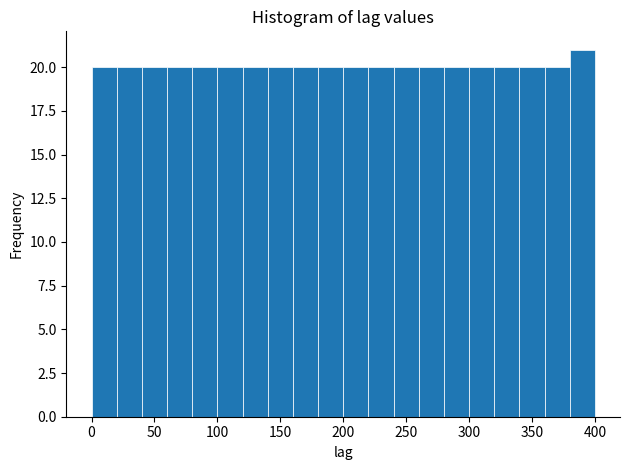

Over which range of the x-axis is the bar tallest?

380 to 400